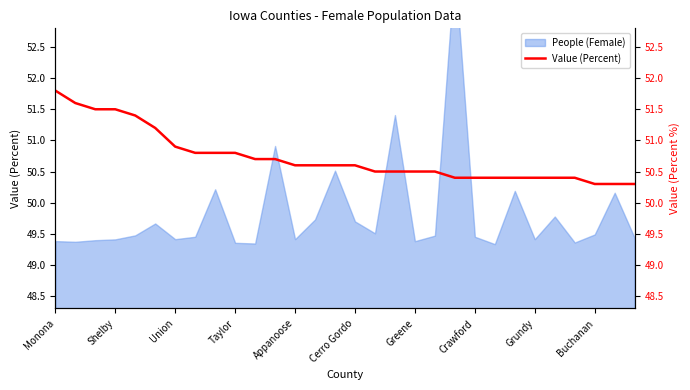

Which has a higher value, Union or 28?

Union